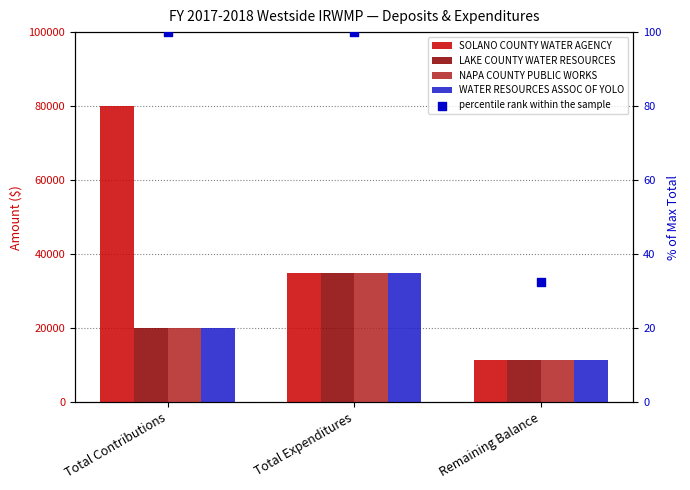

Which series contains the highest Y value?

SOLANO COUNTY WATER AGENCY